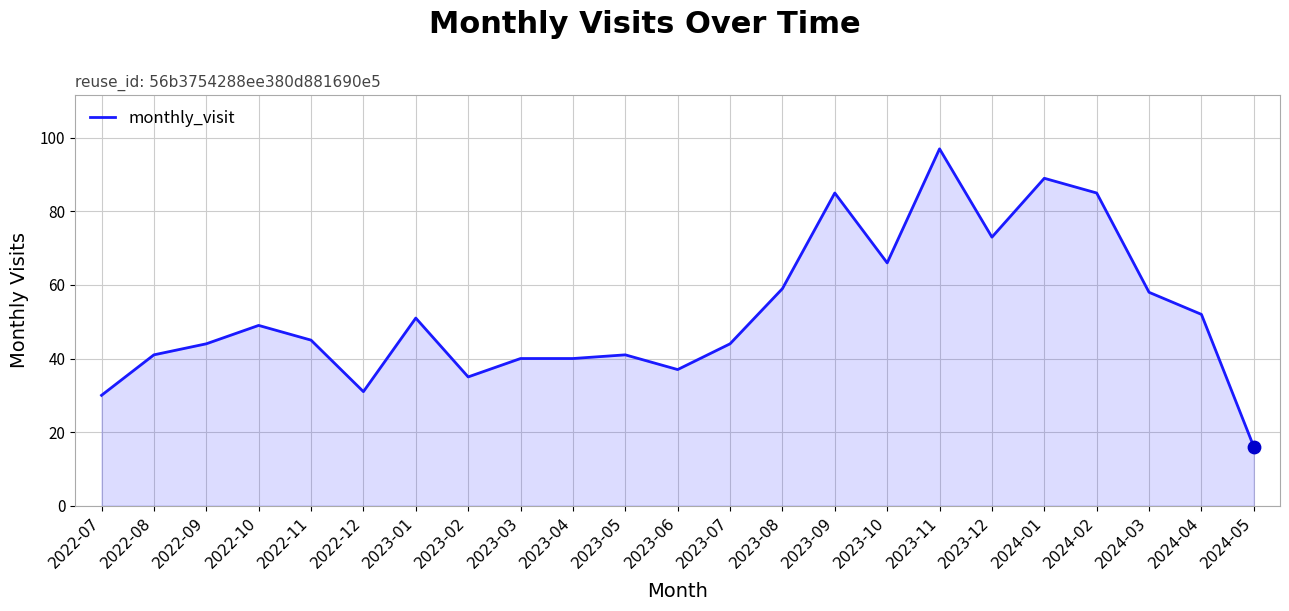

What is the ratio of the value at 2023-08 to the value at 2022-08?

1.4